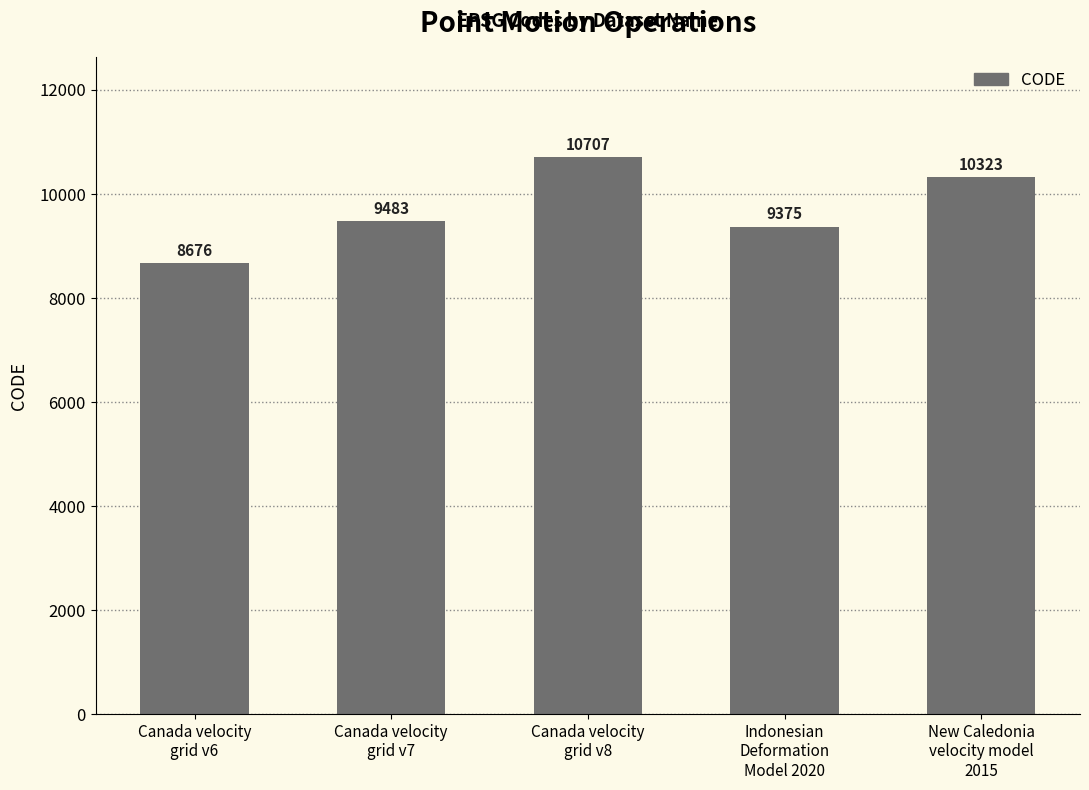

What is the ratio of the value at Canada velocity
grid v6 to the value at Canada velocity
grid v8?

0.8